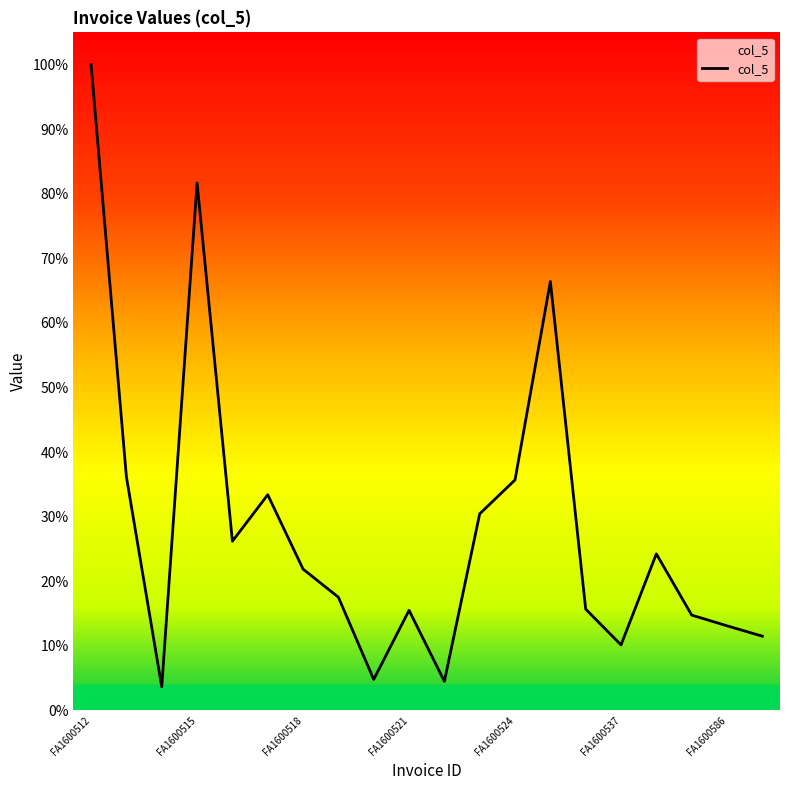

What is the maximum value shown in the chart?

100.0